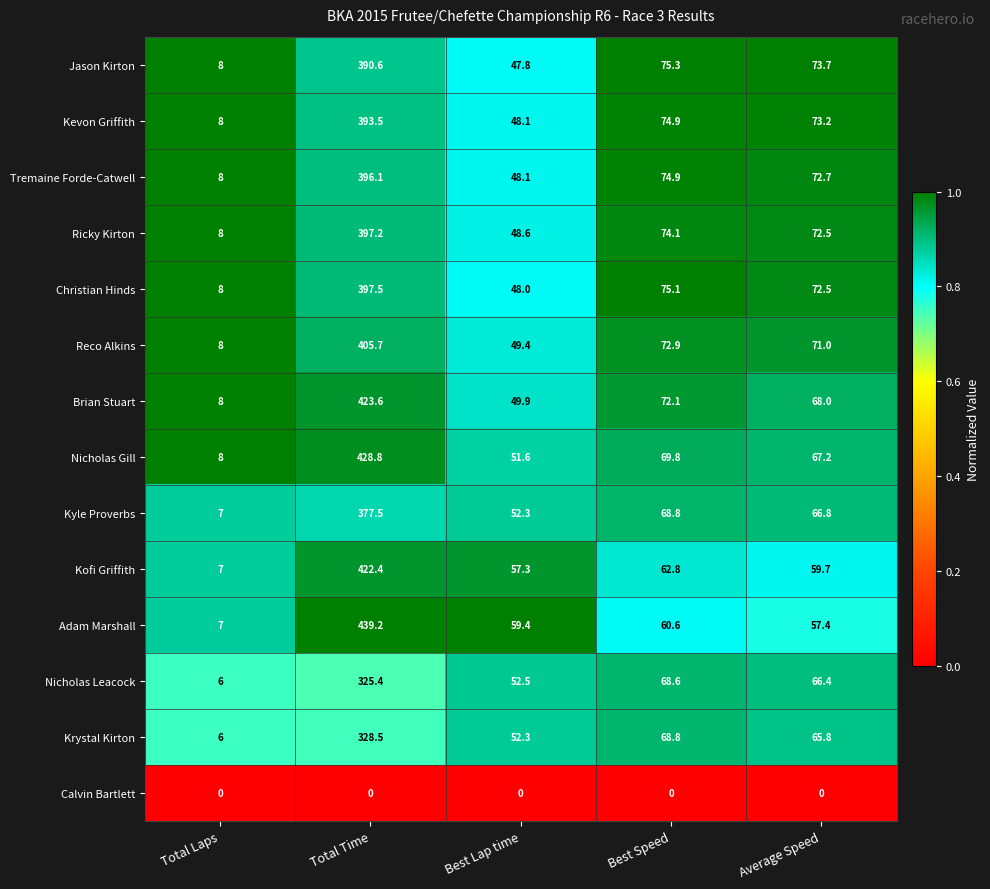

Is it true that Ricky Kirton equals 397.2 at Total Time?

True